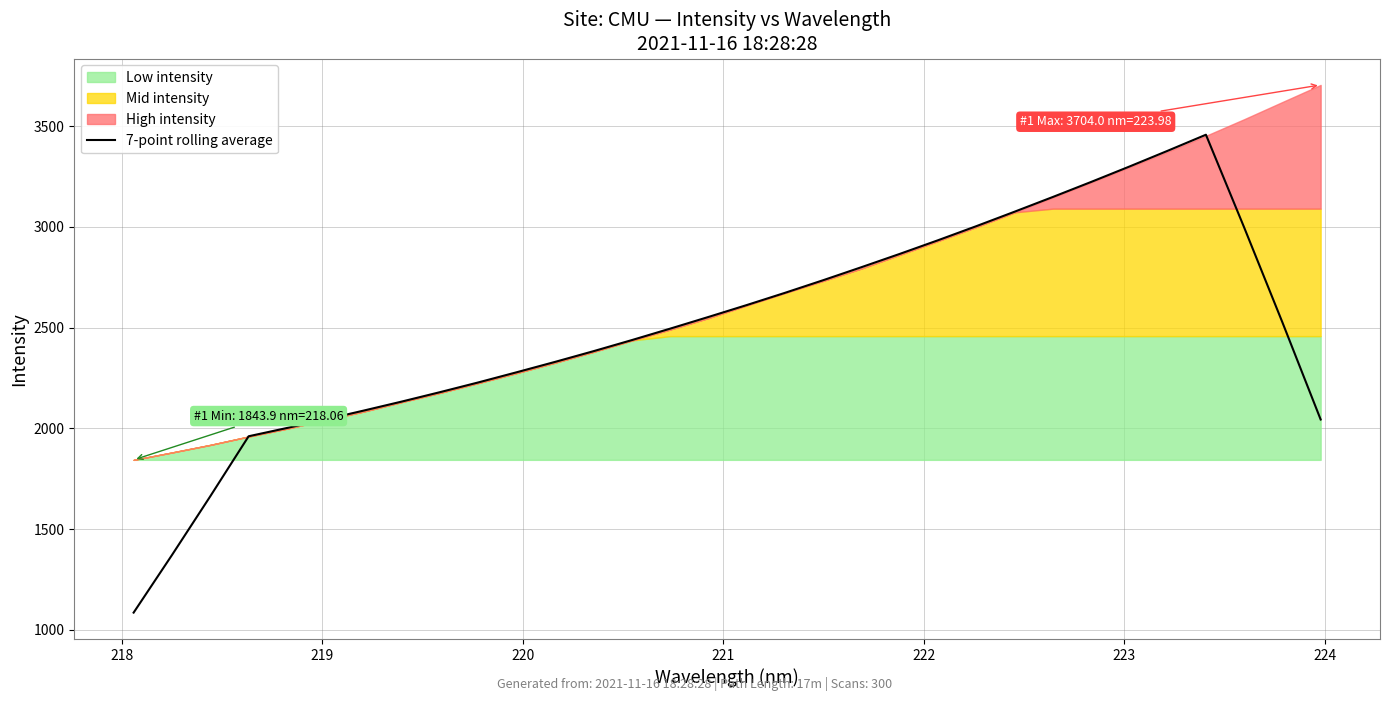

What is the lowest value of the 7-point rolling average series?

1086.0